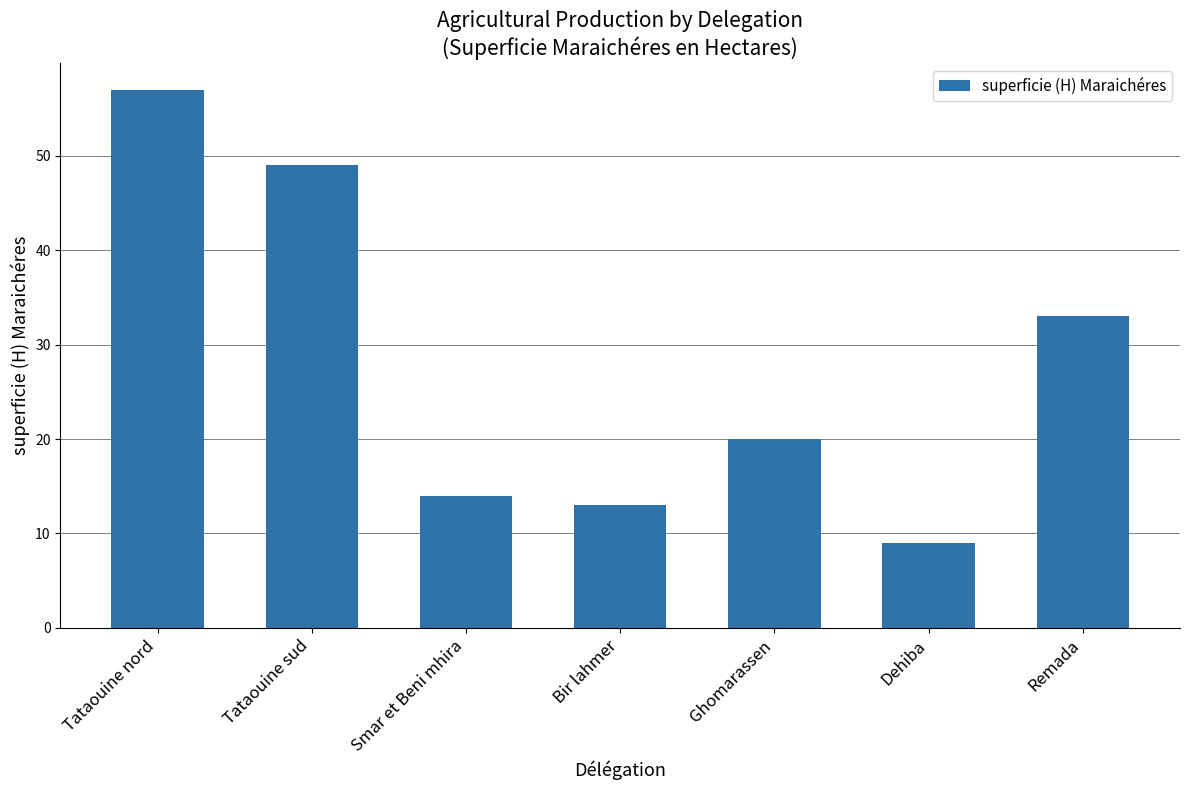

Reading left to right, extract all data points from this chart.

57	49	14	13	20	9	33